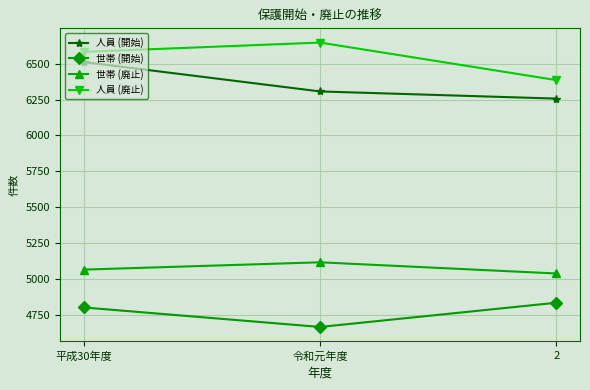

List the series in order of their peak value, highest first.

人員 (廃止), 人員 (開始), 世帯 (廃止), 世帯 (開始)